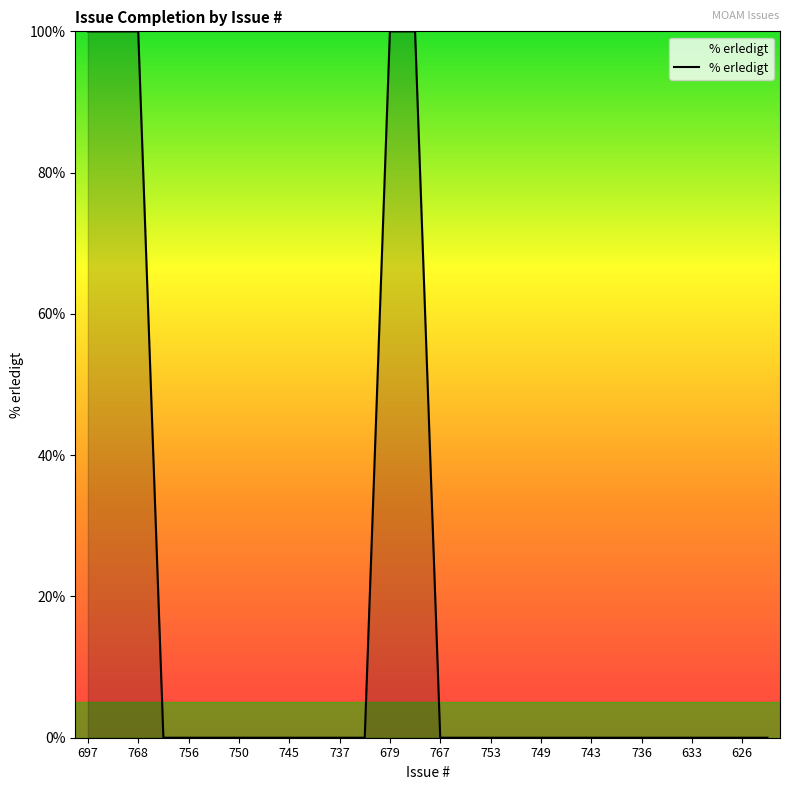

What is the maximum value shown in the chart?

100